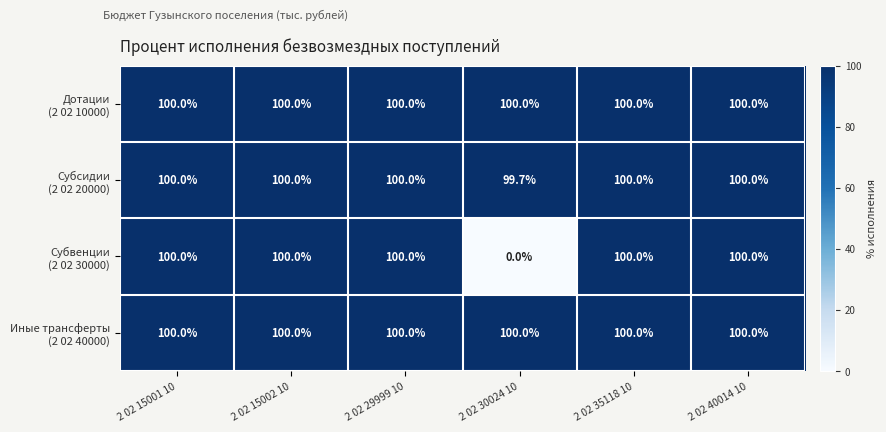

At how many categories does at least one series exceed 84?

6